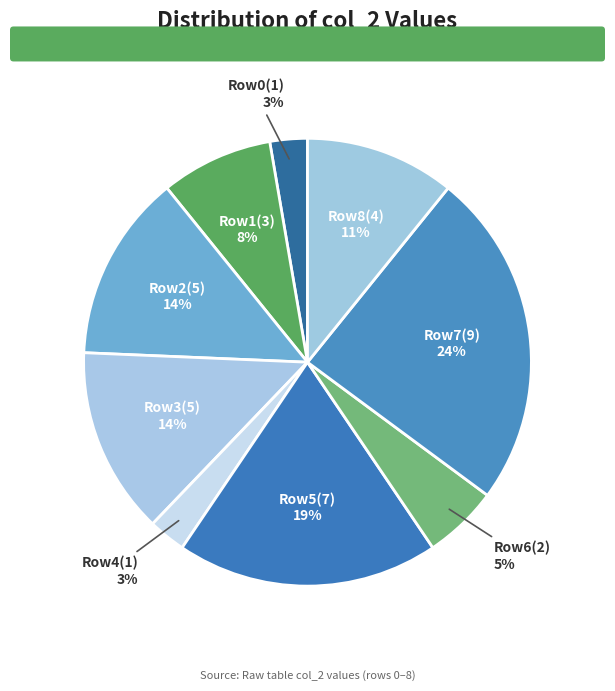

To the nearest percent, what is the average slice percentage?

11%